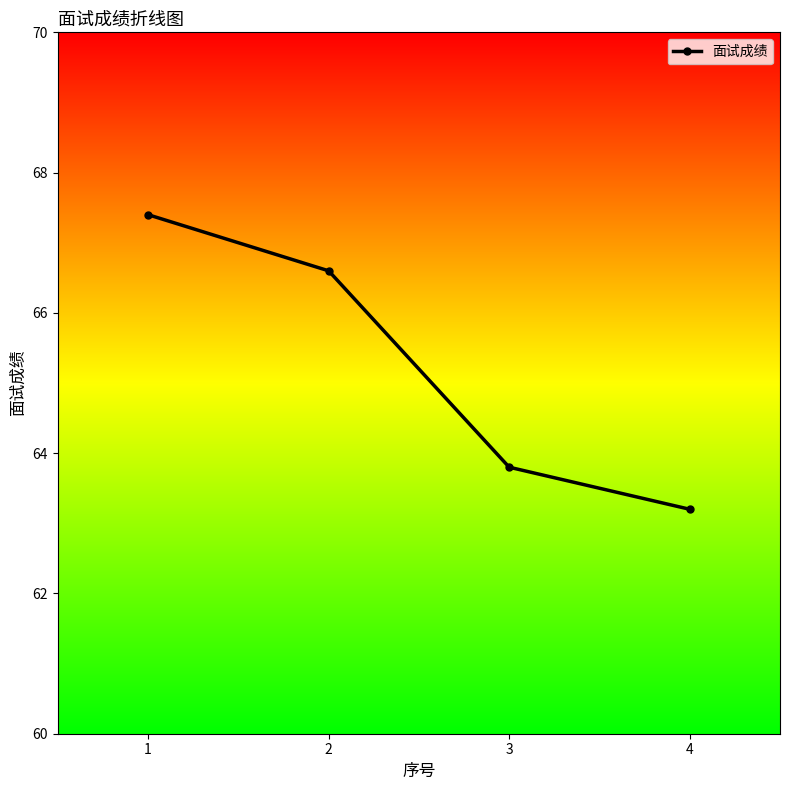

The value at 2 is 66.6. True or false?

True